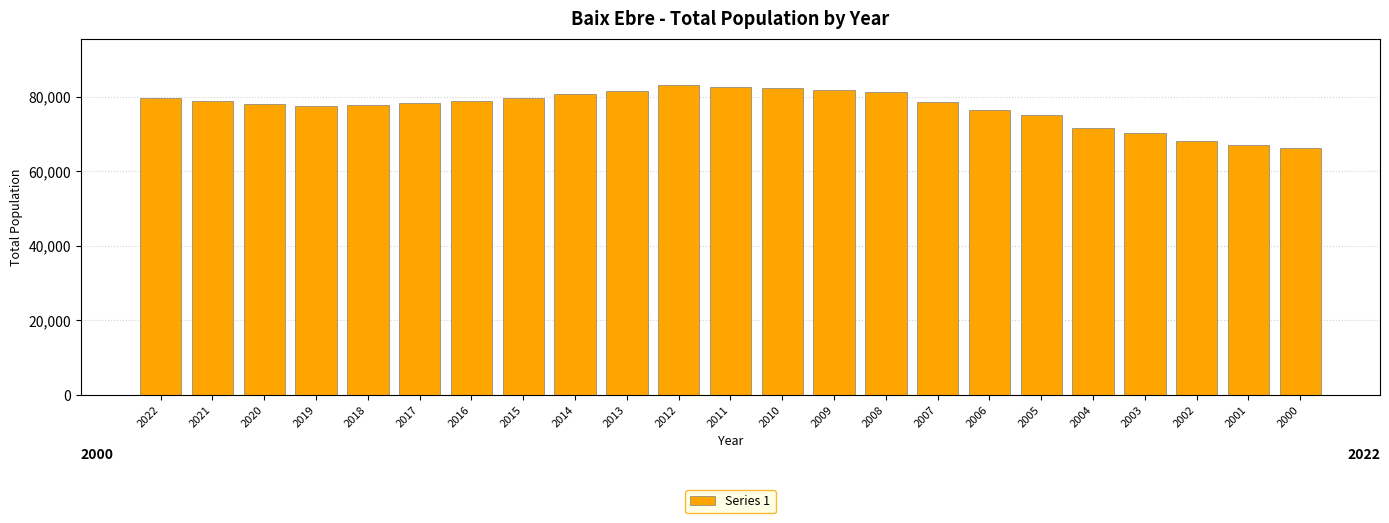

What is the average value?

77193